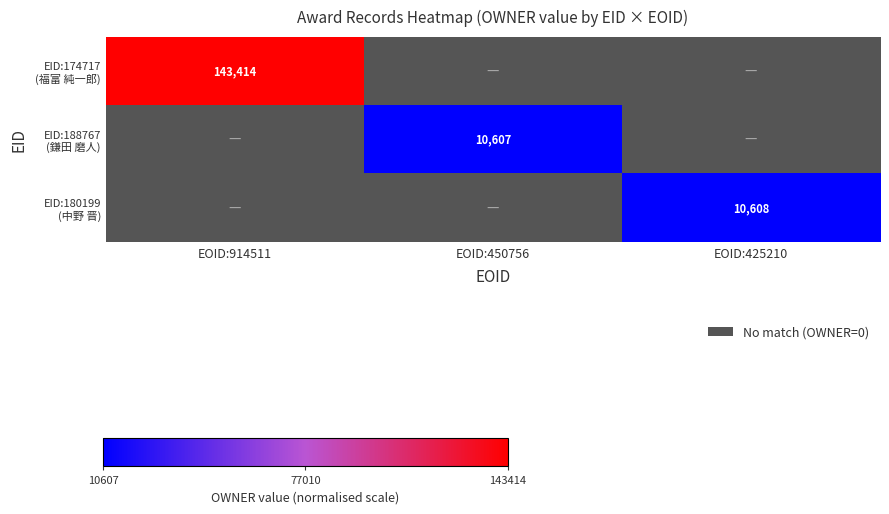

How many values in EID:180199 (中野 晋) are above zero?

1